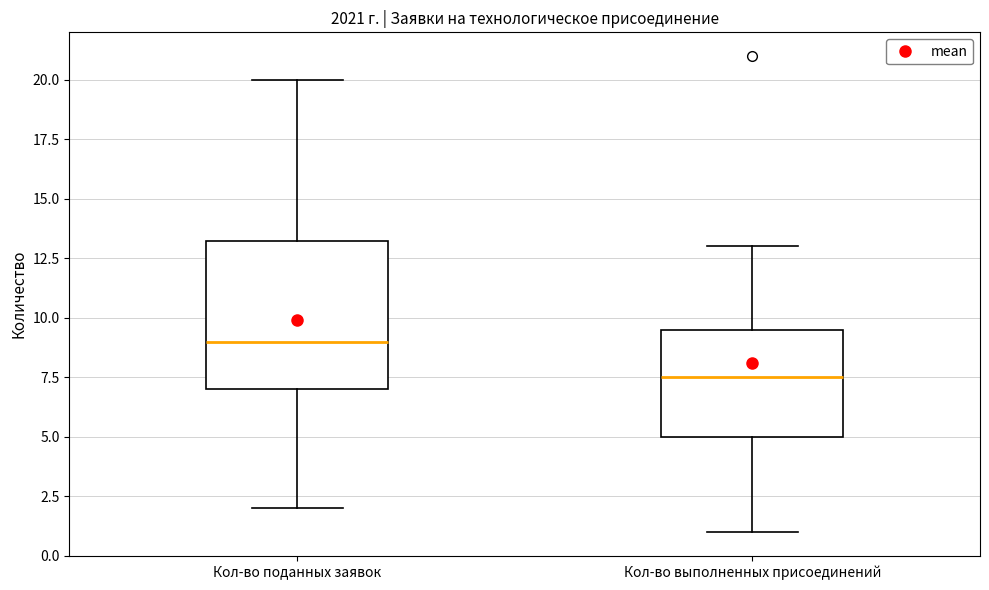

Reading left to right, read every box against the y-axis: the position of its median line, the range the box covers, and the ends of its whiskers. The values are not printed on the chart, so give them approximately, as read against the axis.

Кол-во поданных заявок: median 9.0, box 7.0 to 13.5, whiskers 2.0 to 20.0
Кол-во выполненных присоединений: median 7.5, box 5.0 to 9.5, whiskers 1.0 to 13.0